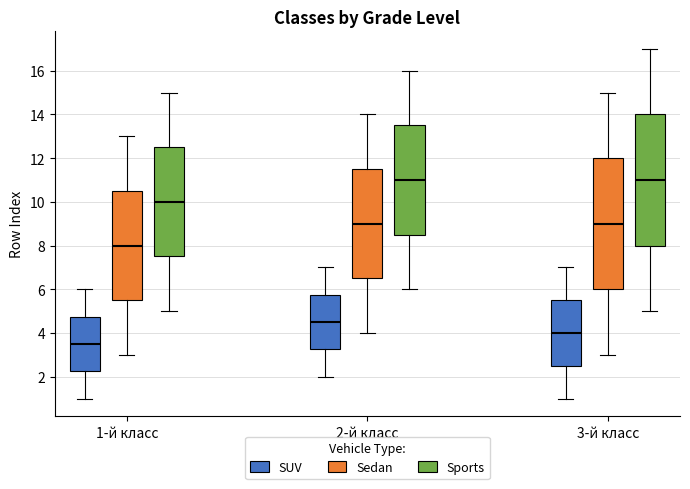

Reading left to right, read every box against the y-axis: the position of its median line, the range the box covers, and the ends of its whiskers. The values are not printed on the chart, so give them approximately, as read against the axis.

1-й класс (SUV): median 3.6, box 2.2 to 4.8, whiskers 1.0 to 6.0
1-й класс (Sedan): median 8.0, box 5.6 to 10.6, whiskers 3.0 to 13.0
1-й класс (Sports): median 10.0, box 7.6 to 12.6, whiskers 5.0 to 15.0
2-й класс (SUV): median 4.6, box 3.2 to 5.8, whiskers 2.0 to 7.0
2-й класс (Sedan): median 9.0, box 6.6 to 11.6, whiskers 4.0 to 14.0
2-й класс (Sports): median 11.0, box 8.6 to 13.6, whiskers 6.0 to 16.0
3-й класс (SUV): median 4.0, box 2.6 to 5.6, whiskers 1.0 to 7.0
3-й класс (Sedan): median 9.0, box 6.0 to 12.0, whiskers 3.0 to 15.0
3-й класс (Sports): median 11.0, box 8.0 to 14.0, whiskers 5.0 to 17.0